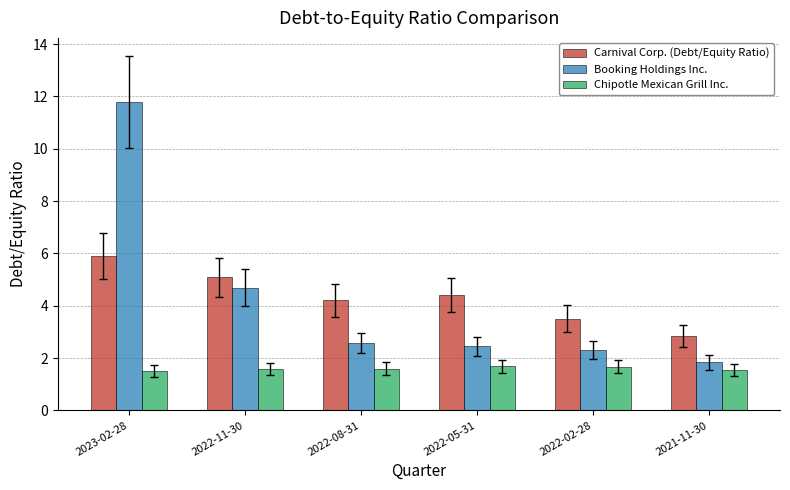

What is the average value of the Carnival Corp. (Debt/Equity Ratio) series?

4.3